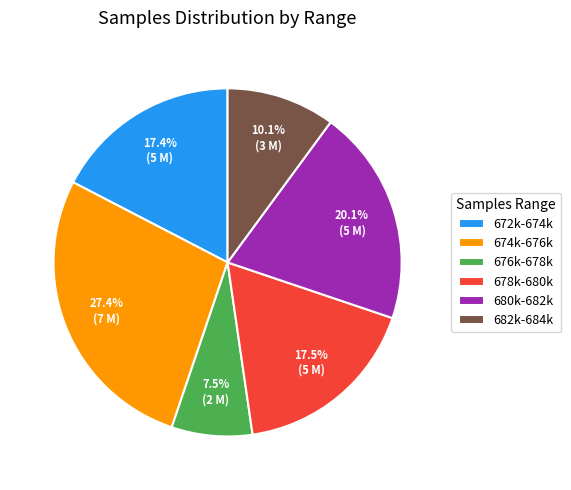

Is there any slice that represents more than half of the pie?

No